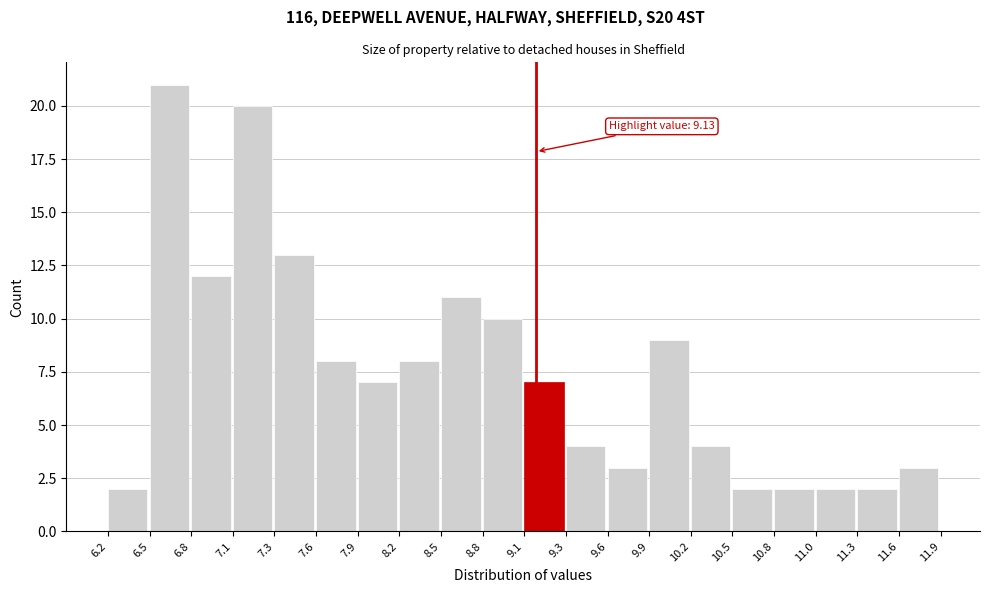

Over which range of the x-axis is the bar tallest?

6.5 to 6.8